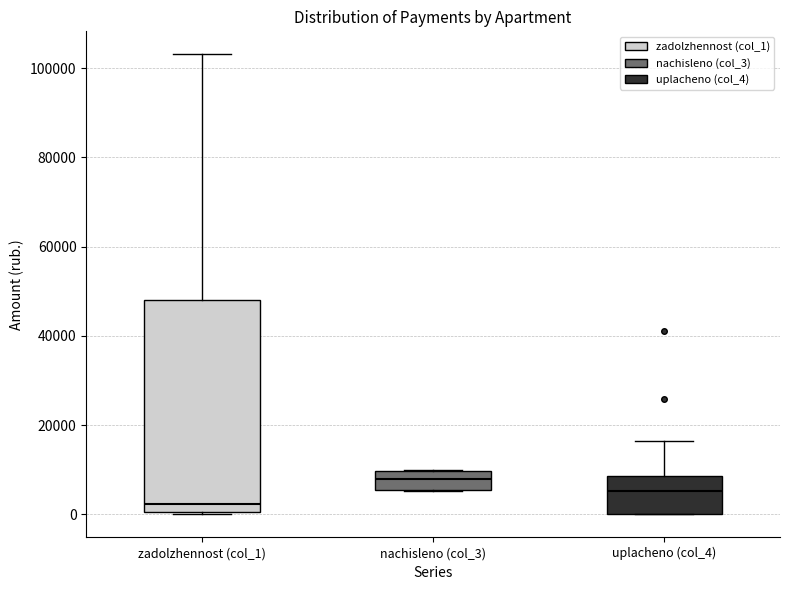

Comparing the boxes themselves (not the whiskers), which one is the tallest?

zadolzhennost (col_1)